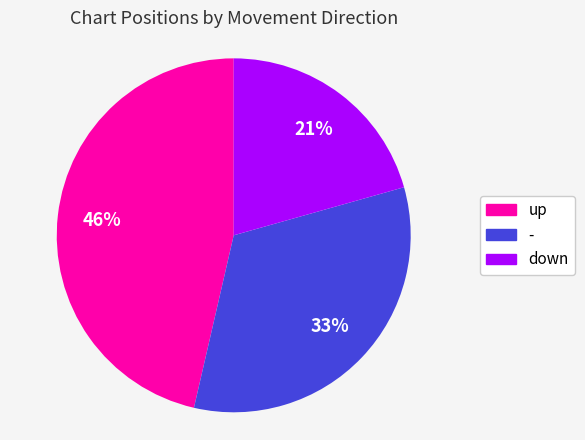

Is it true that - is 33% of the pie?

True